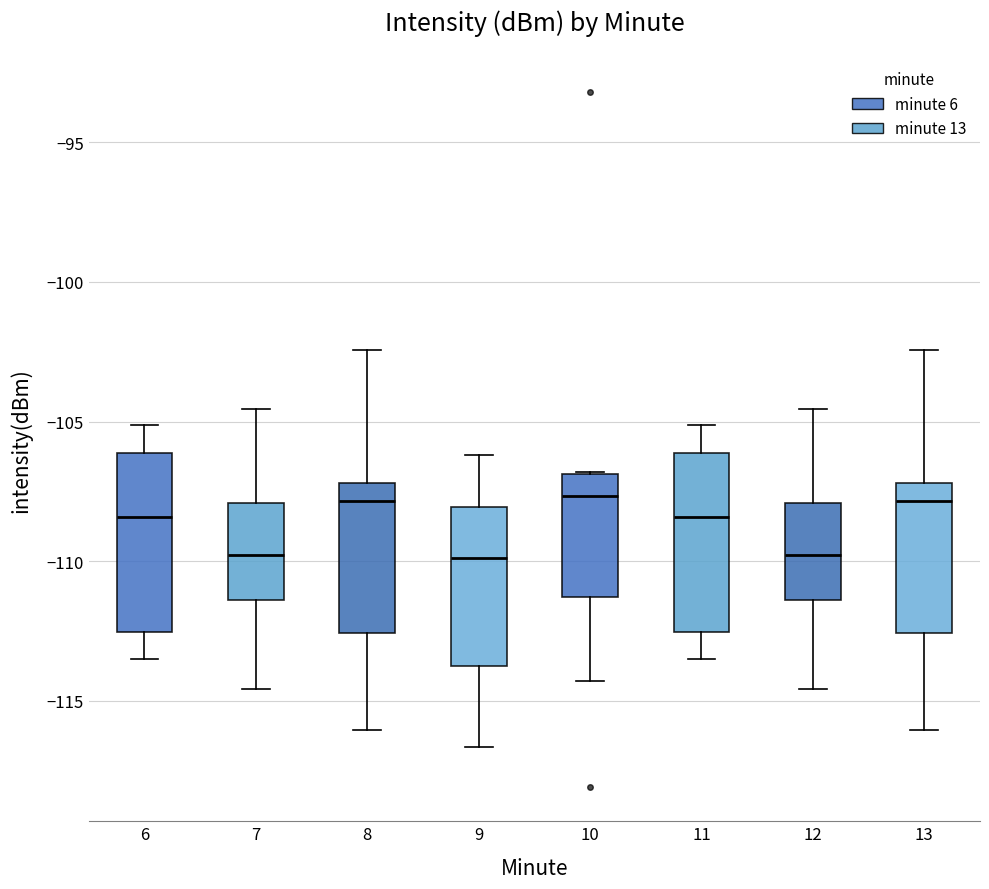

Where is the upper edge of the box at x = 6 on the y-axis? The values are not printed on the chart, so give them approximately, as read against the axis.

-106.0